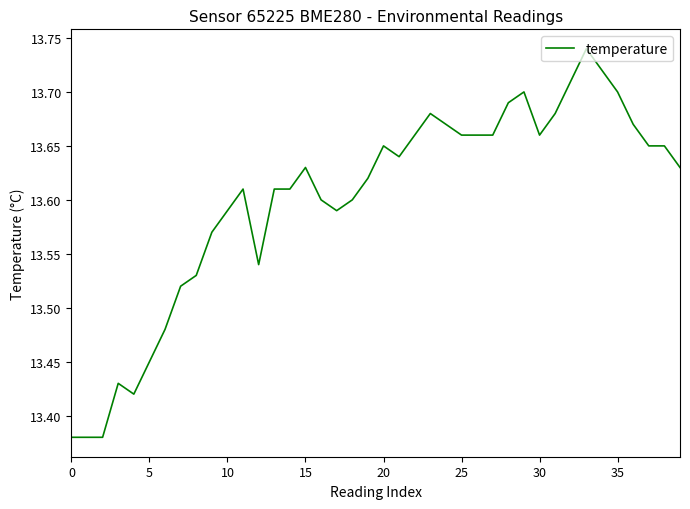

What is the difference between the maximum and minimum values?

0.4